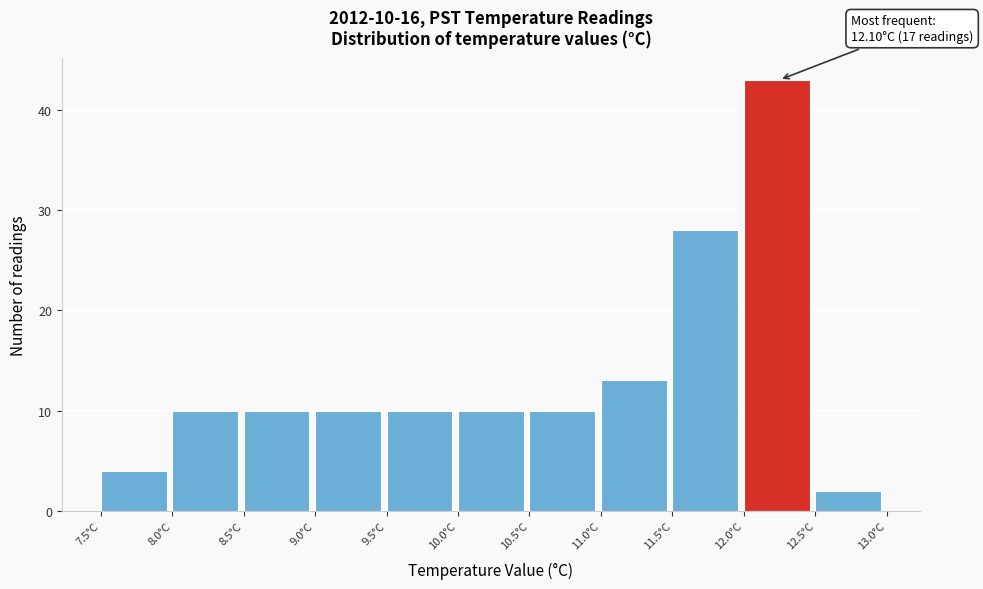

Which range on the x-axis has the tallest bar?

12.0 to 12.5